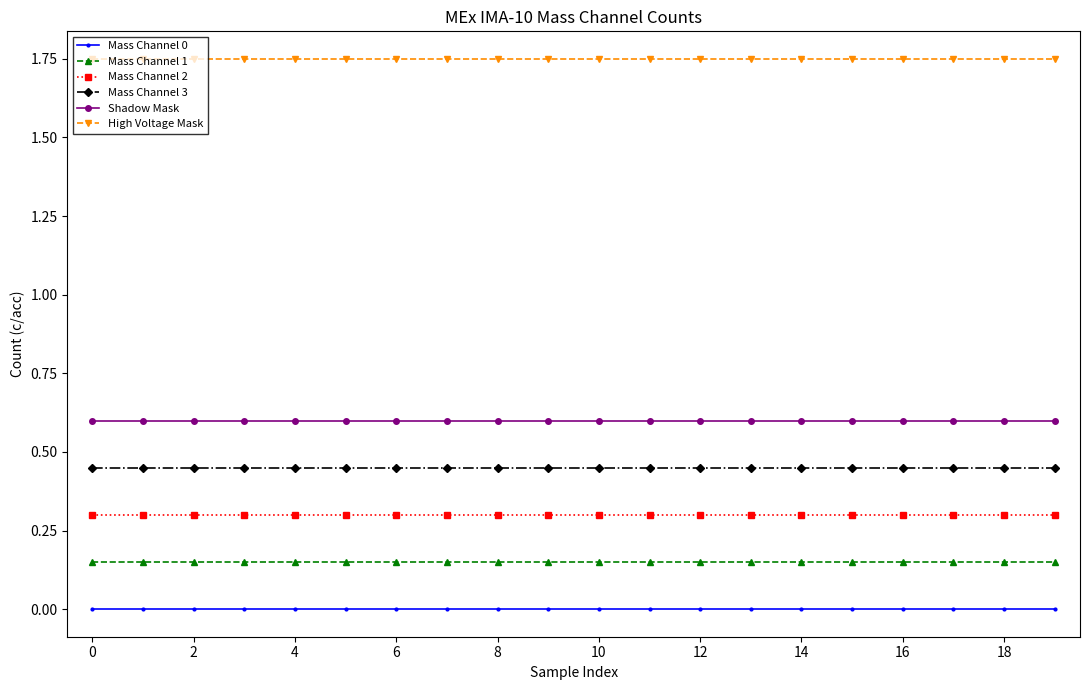

Which series has the largest total across all categories?

High Voltage Mask